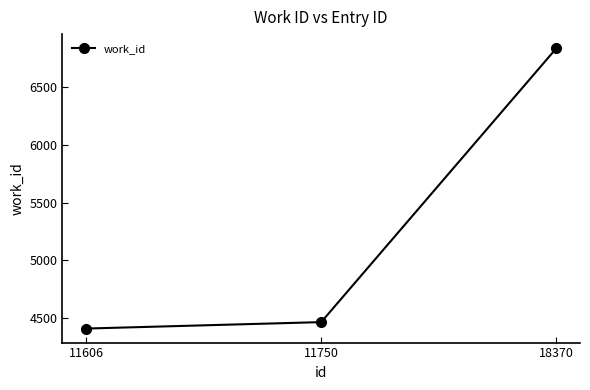

Reading left to right, list all the values displayed in this chart.

4406	4462	6840